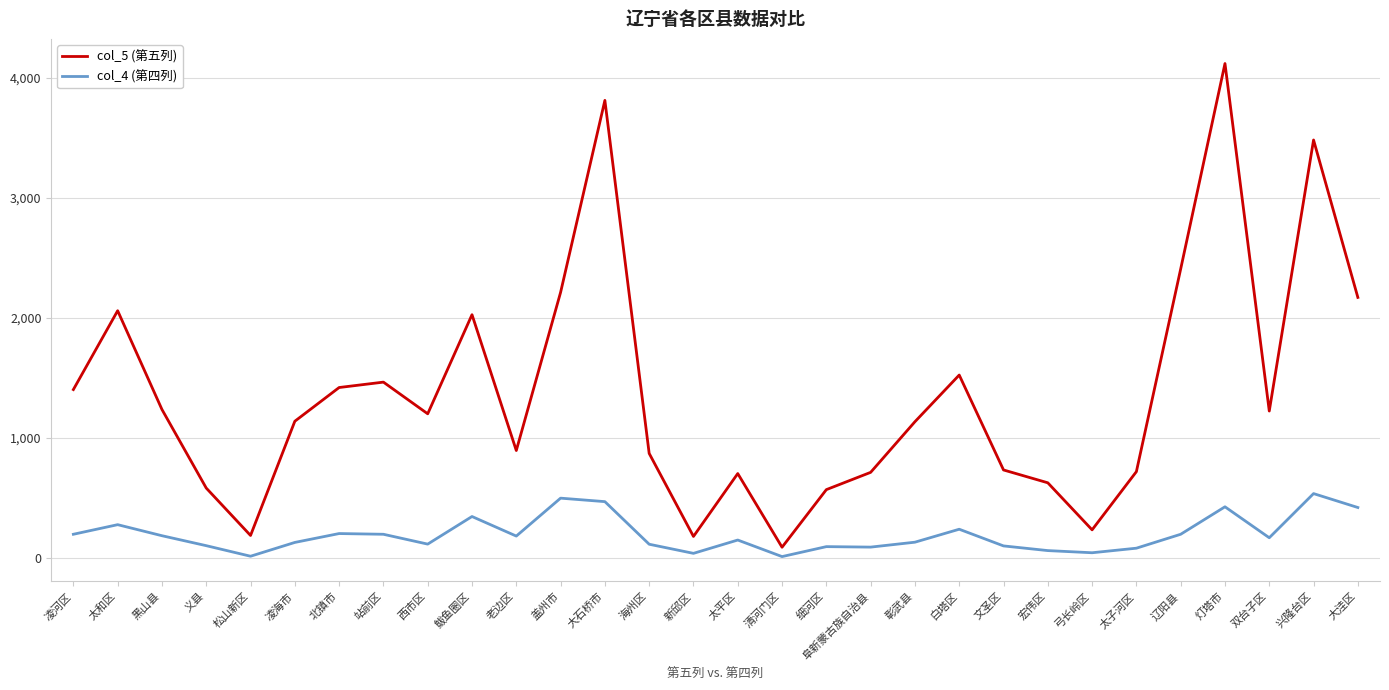

What are all the series names shown in the legend?

col_5 (第五列), col_4 (第四列)